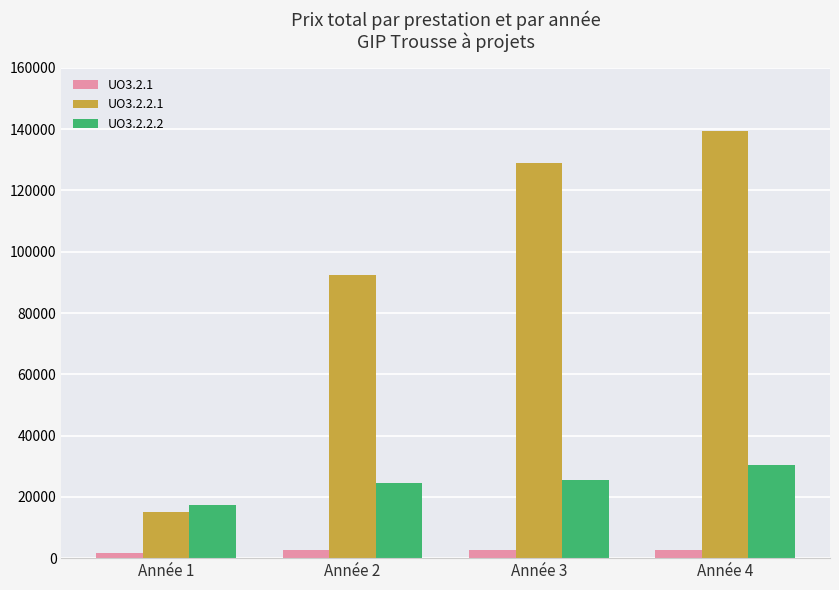

Which series has the largest range (max minus min)?

UO3.2.2.1